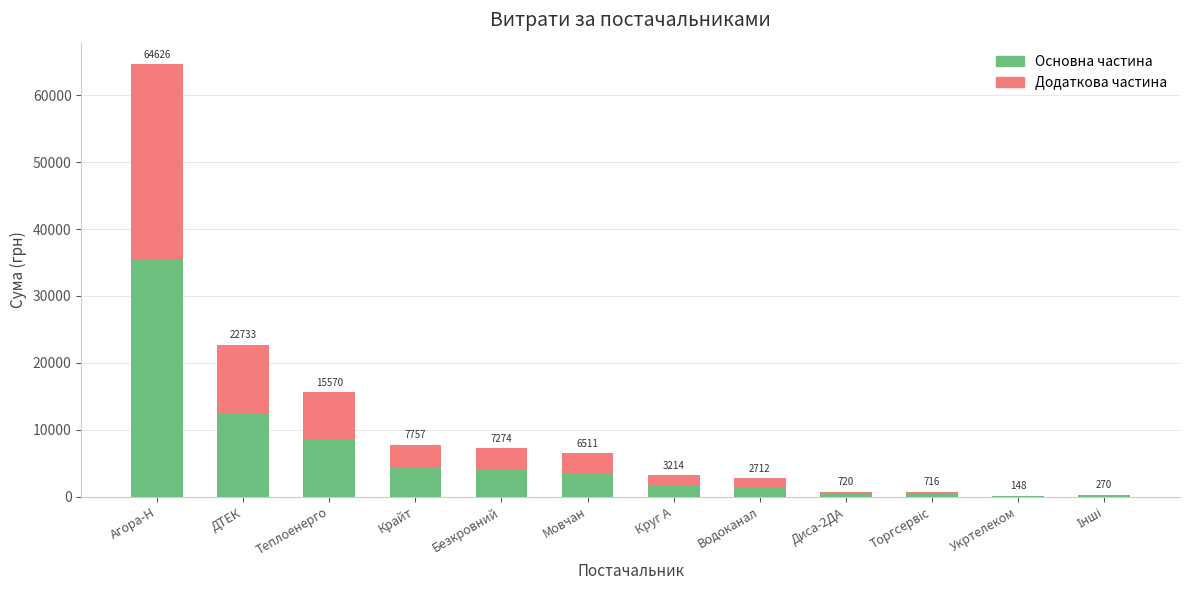

Which has a higher value, ДТЕК or Мовчан?

ДТЕК